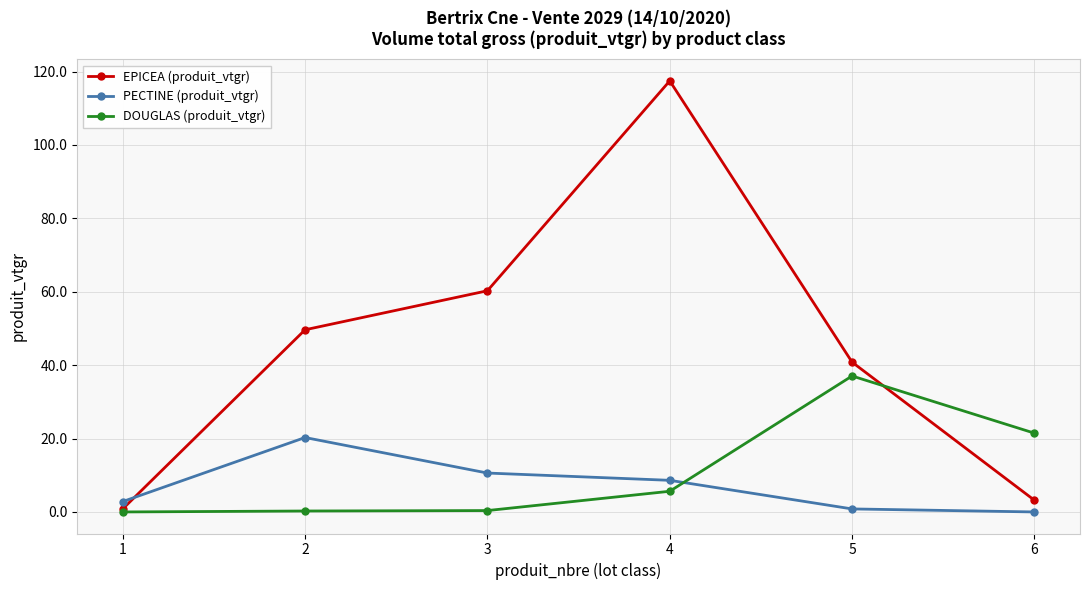

Is the value of EPICEA (produit_vtgr) at 3 greater than the value of DOUGLAS (produit_vtgr) at 3?

Yes